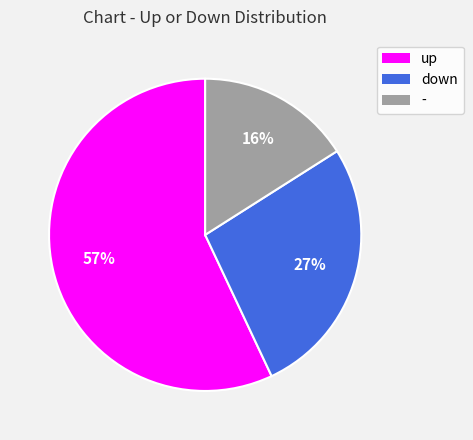

To the nearest percent, what is the combined percentage of up and down?

84%